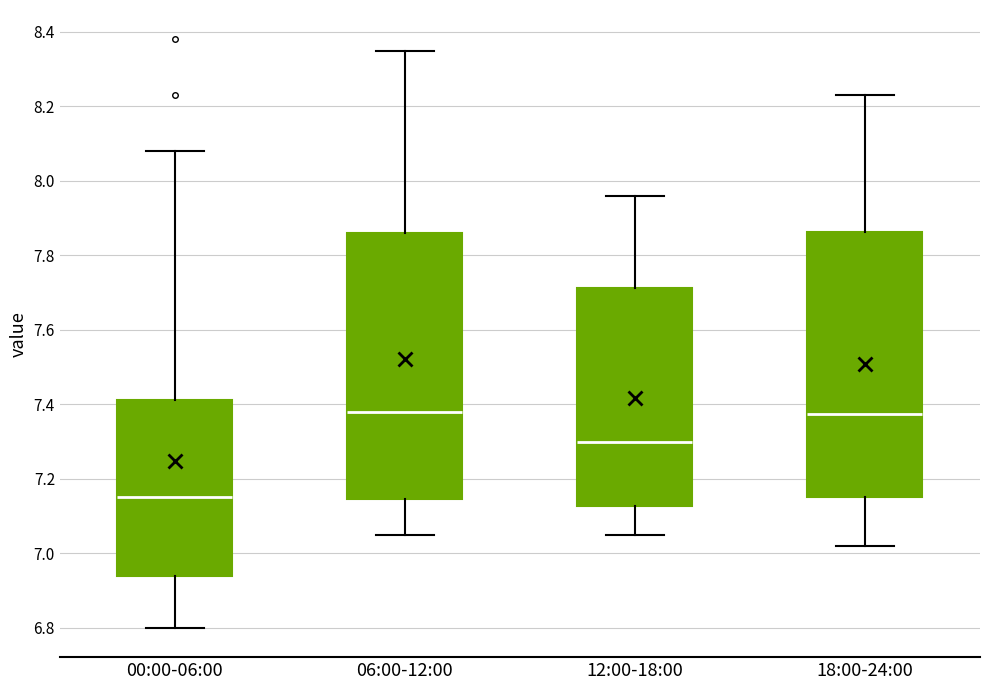

Reading left to right, transcribe this box plot: for each box, give where its median line is, the range the box spans, and where its two whiskers end, as read against the y-axis. The values are not printed on the chart, so give them approximately, as read against the axis.

00:00-06:00: median 7.16, box 6.94 to 7.42, whiskers 6.80 to 8.08
06:00-12:00: median 7.38, box 7.14 to 7.86, whiskers 7.06 to 8.36
12:00-18:00: median 7.30, box 7.12 to 7.72, whiskers 7.06 to 7.96
18:00-24:00: median 7.38, box 7.16 to 7.86, whiskers 7.02 to 8.24